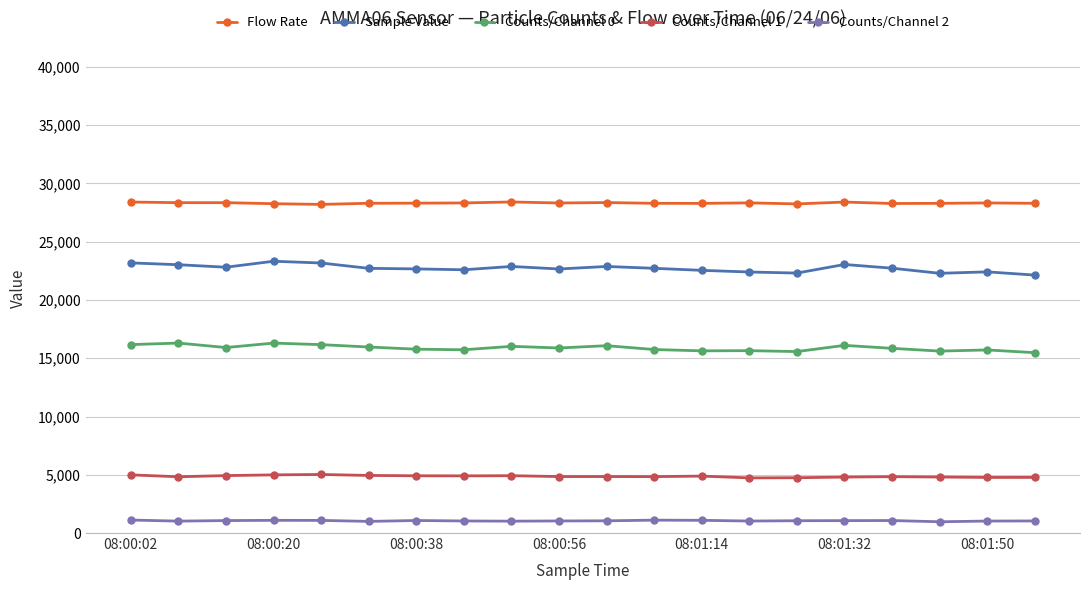

What is the average value of the Sample Value series?

22725.5